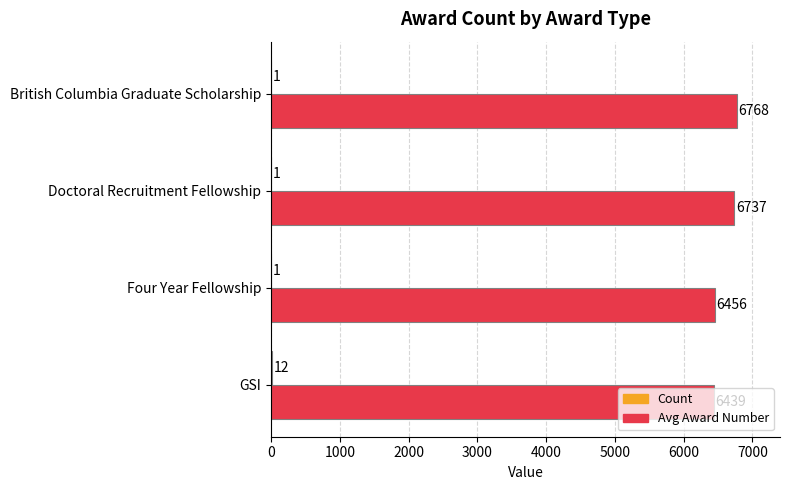

How many categories are shown in the chart?

4